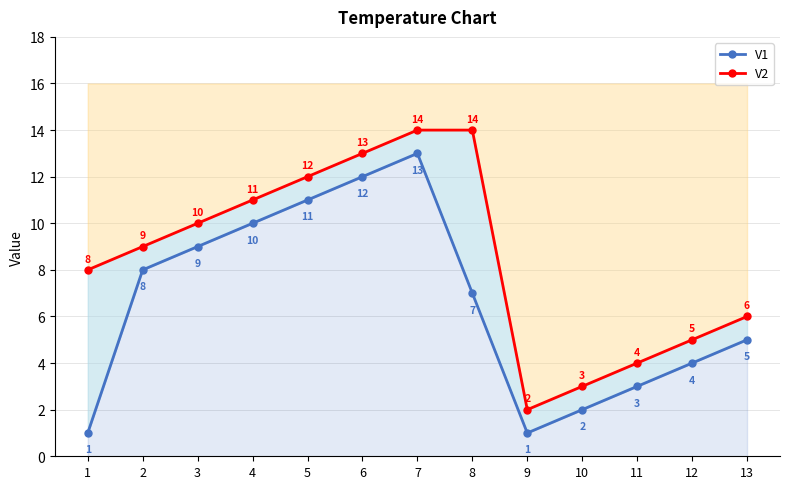

Which series has the largest total across all categories?

V2